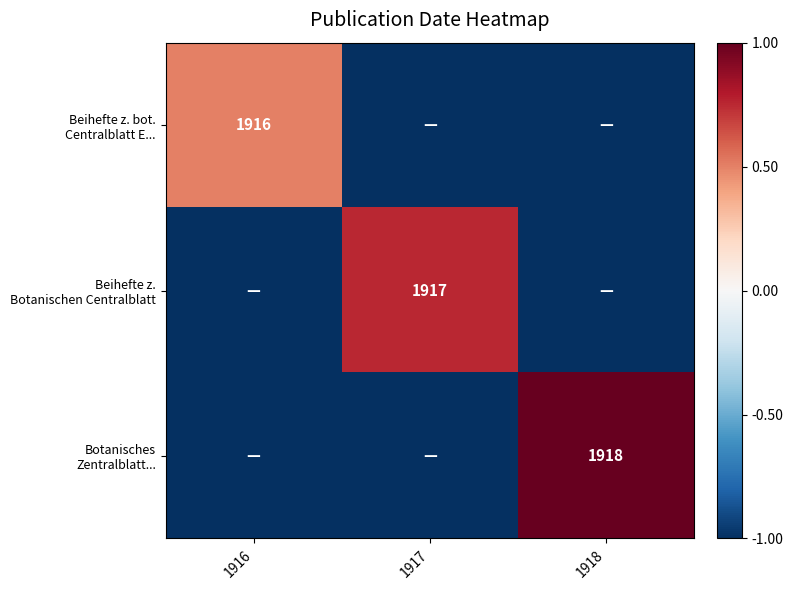

At which label does Beihefte z. Botanischen Centralblatt reach its minimum?

1916